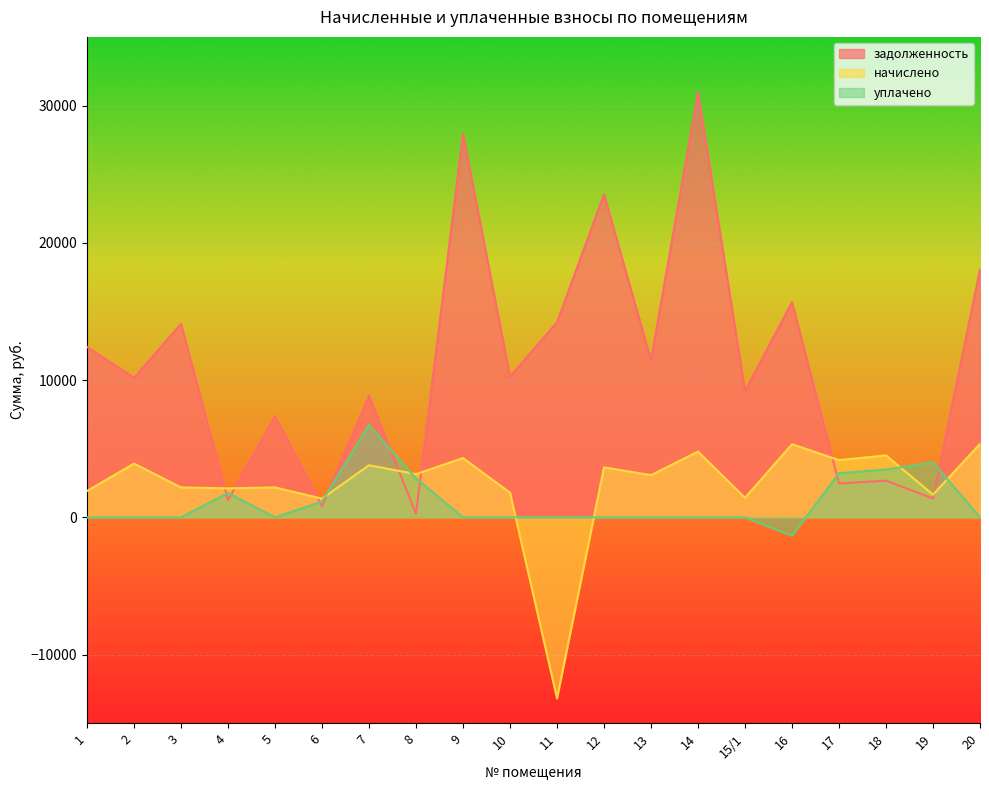

How many lines are shown in the chart?

3